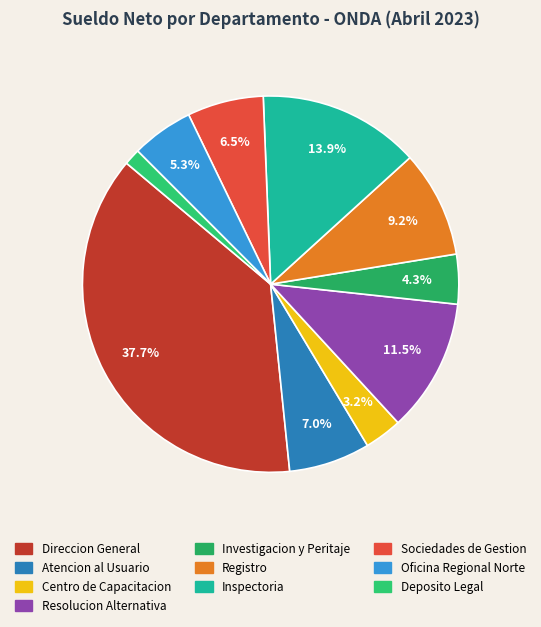

How many slices are in this pie chart?

10